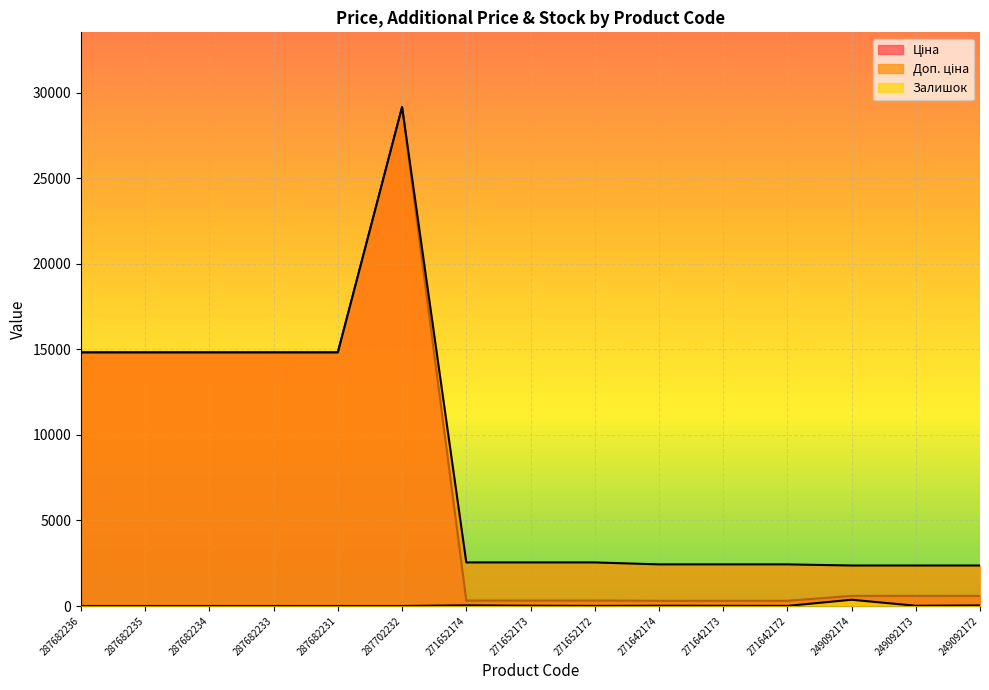

What is the label of the 14th point from the right?

287682235